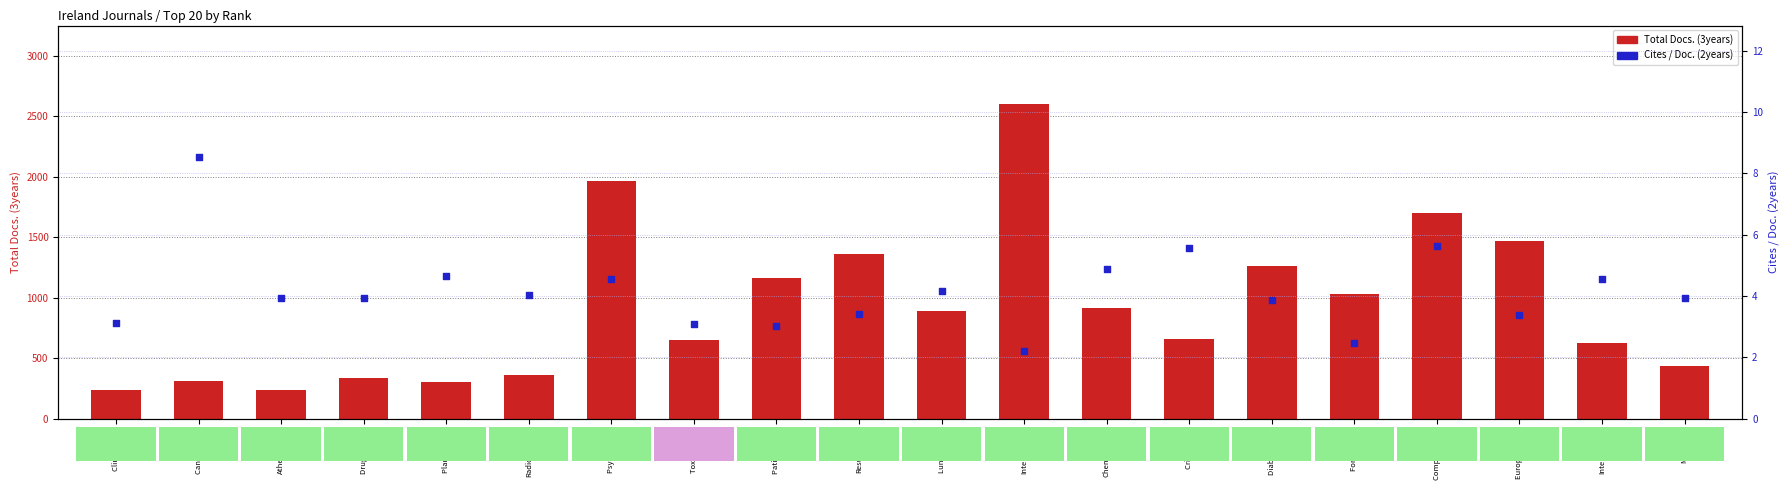

At how many categories does at least one series exceed 1545?

3